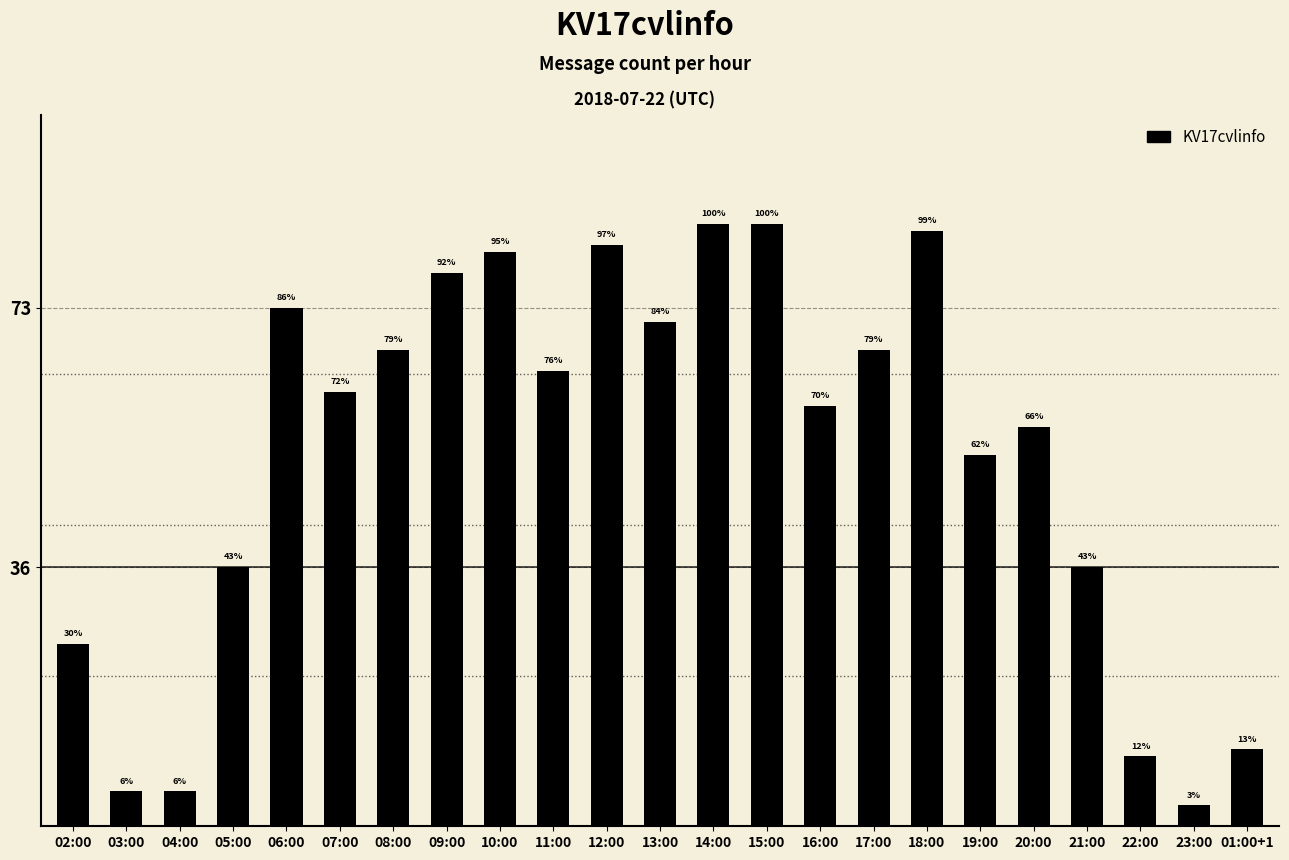

Which category has the highest value across all series?

14:00